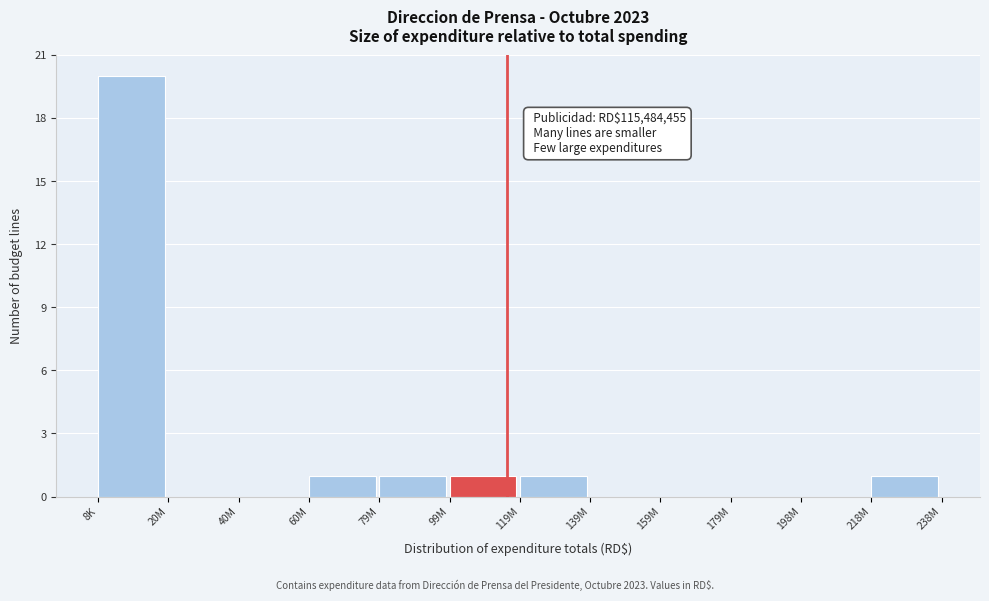

Reading left to right, extract all data points from this chart.

8K=20	20M=0	40M=0	60M=1	79M=1	99M=1	119M=1	139M=0	159M=0	179M=0	198M=0	218M=1